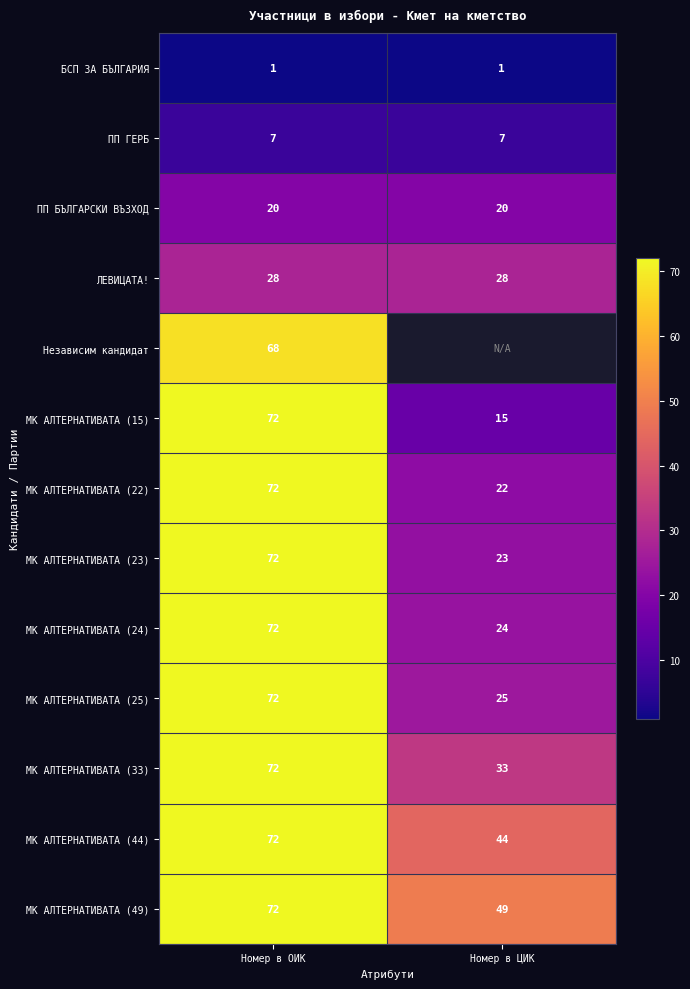

What is the minimum value for МК АЛТЕРНАТИВАТА (44)?

44